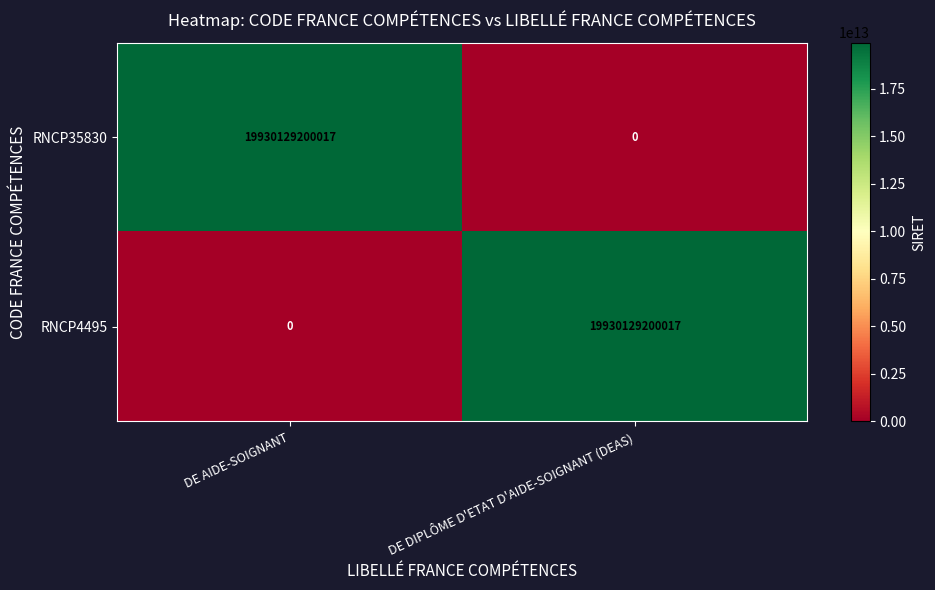

What is the total value across all series at DE DIPLÔME D'ETAT D'AIDE-SOIGNANT (DEAS)?

19930129200017